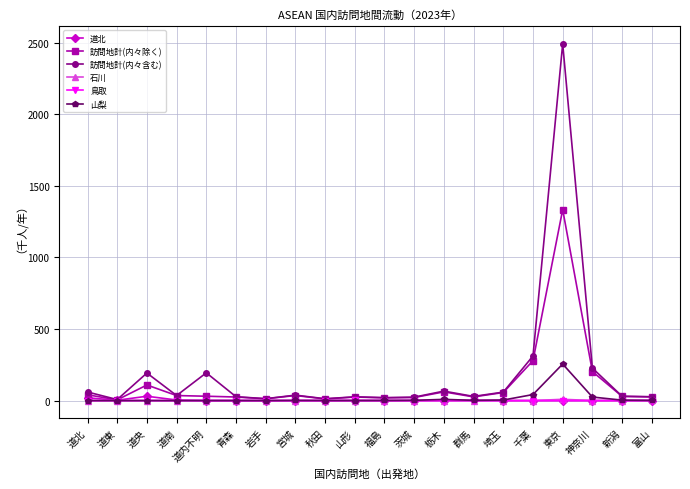

What is the difference between the second highest and second lowest values in the 道北 series?

19.4